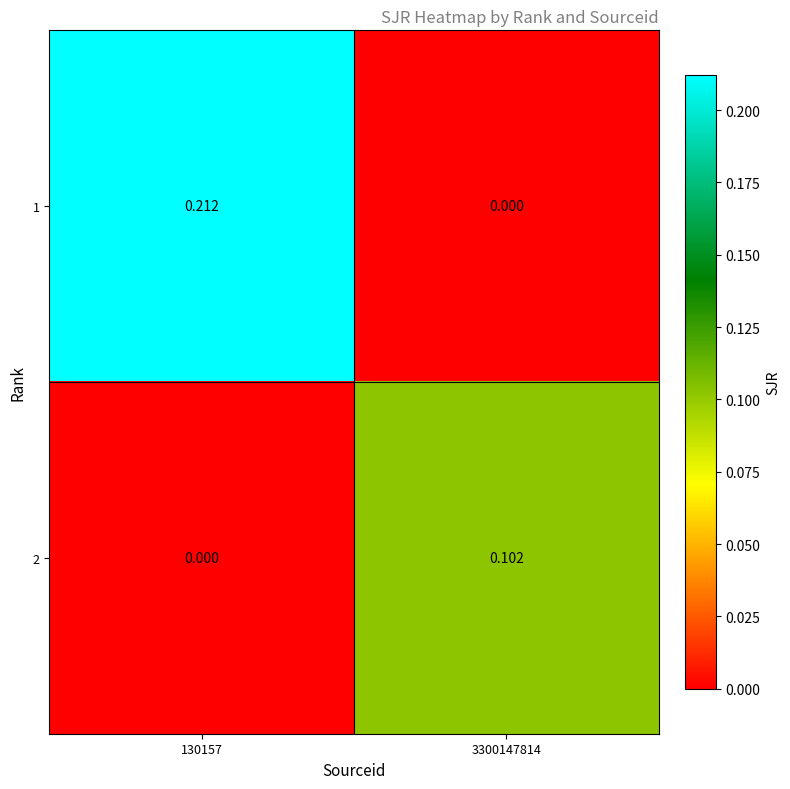

Is the value of 2 at 3300147814 greater than the value of 1 at 3300147814?

Yes